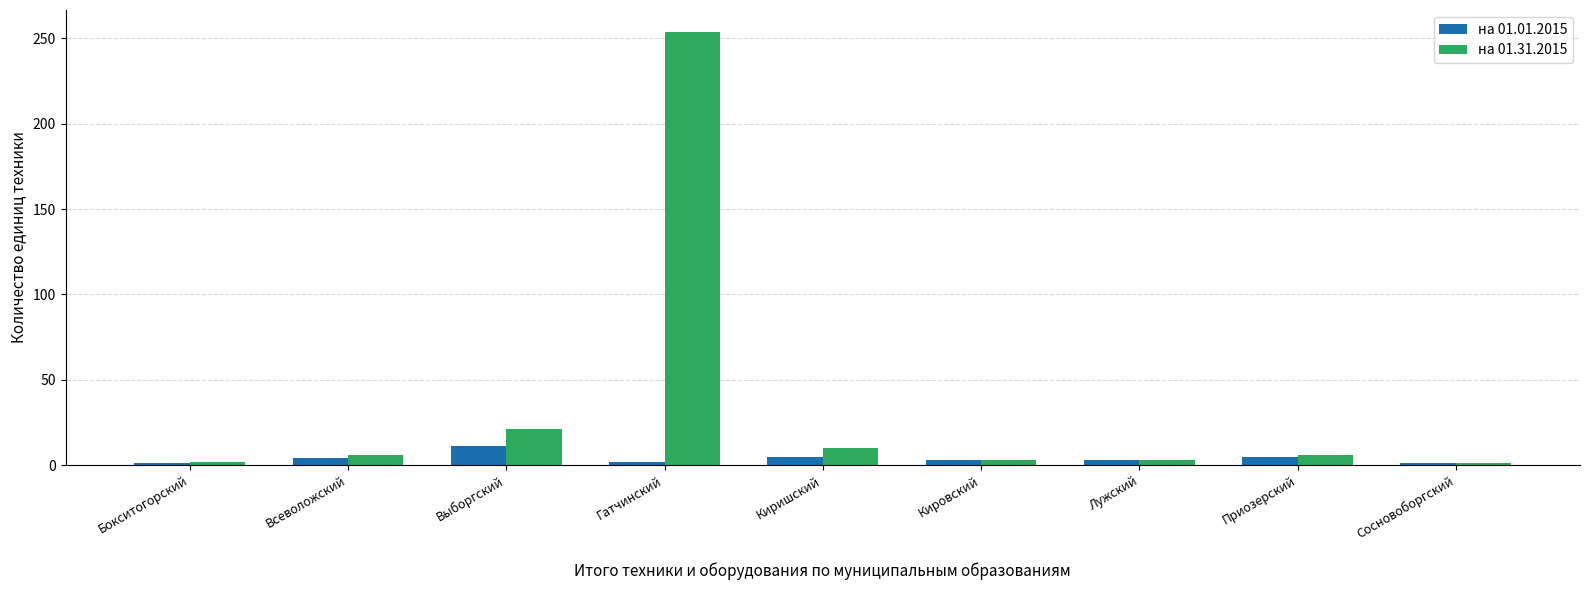

What is the highest value of the на 01.31.2015 series?

254